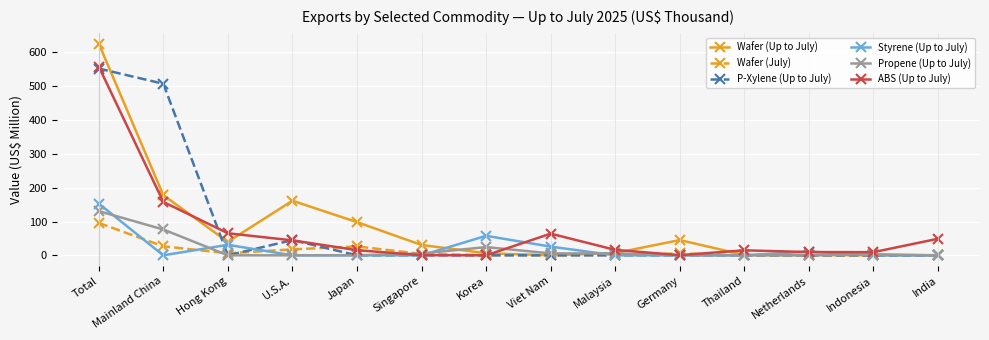

Which series has the widest spread of values?

Wafer (Up to July)